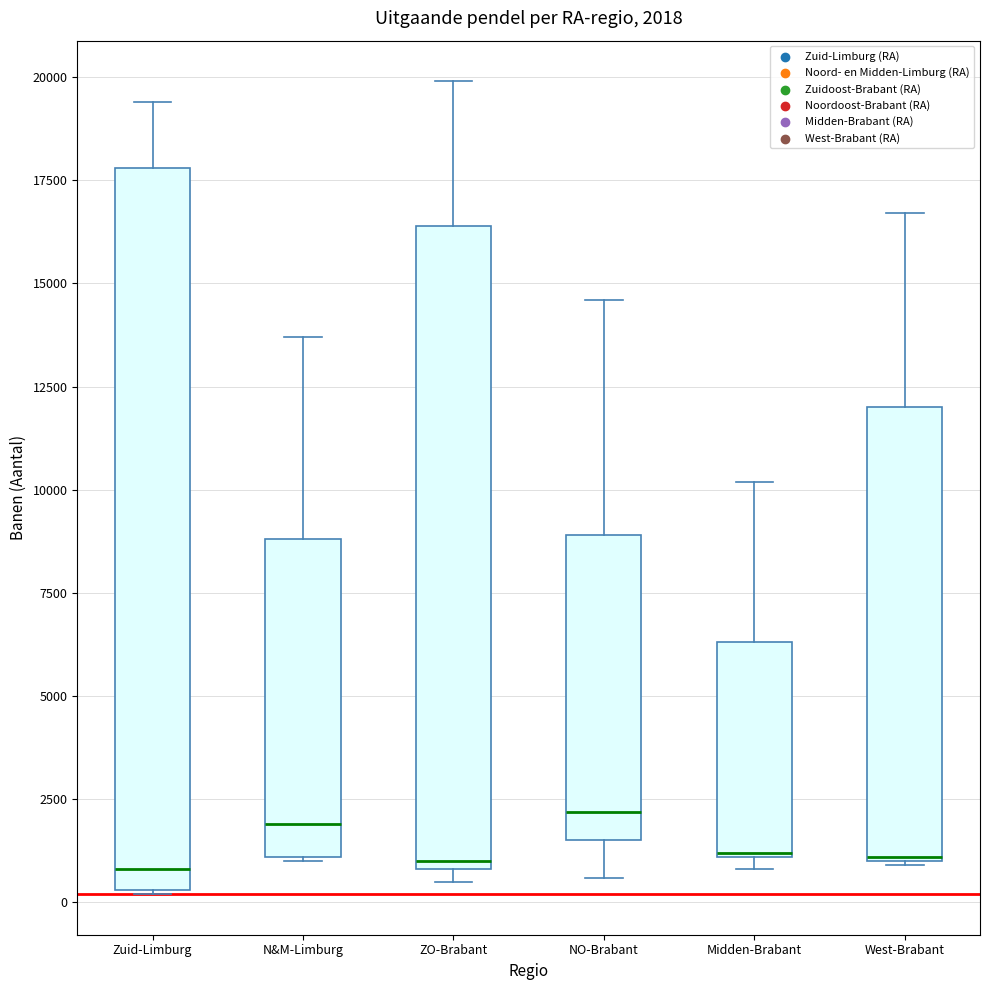

Comparing the boxes themselves (not the whiskers), which one is the tallest?

Zuid-Limburg